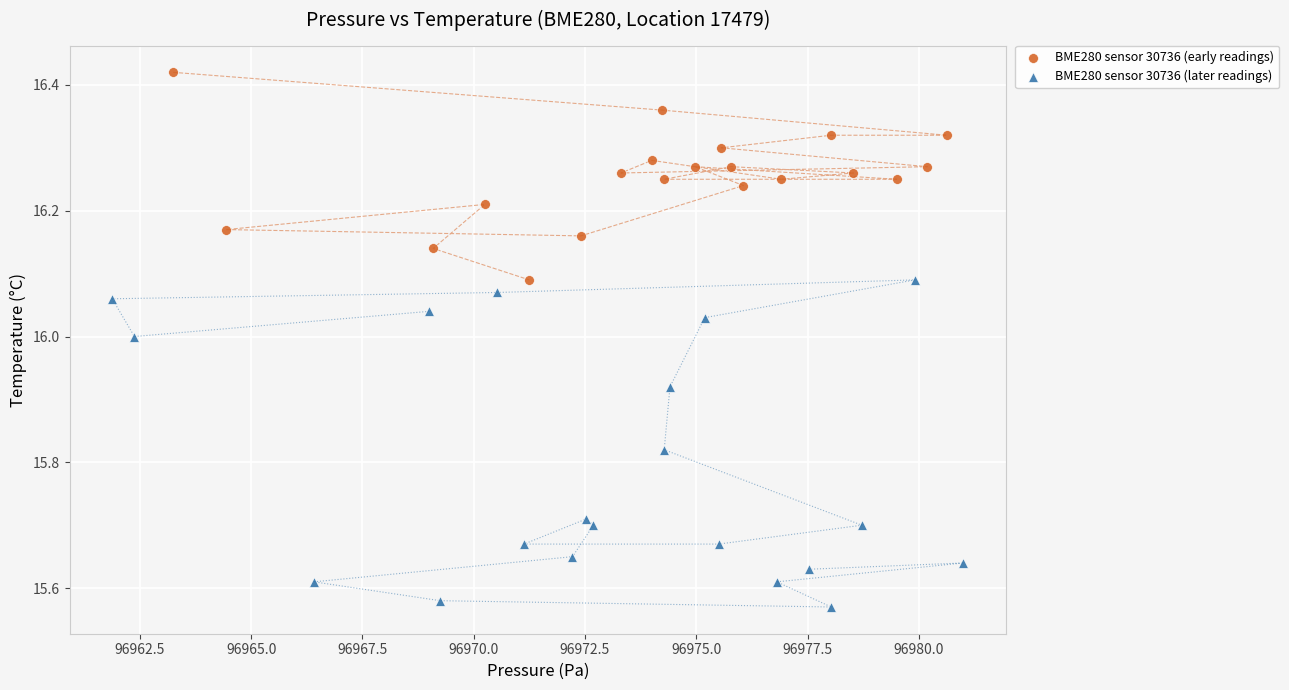

Which series reaches the maximum Y coordinate?

BME280 sensor 30736 (early readings)